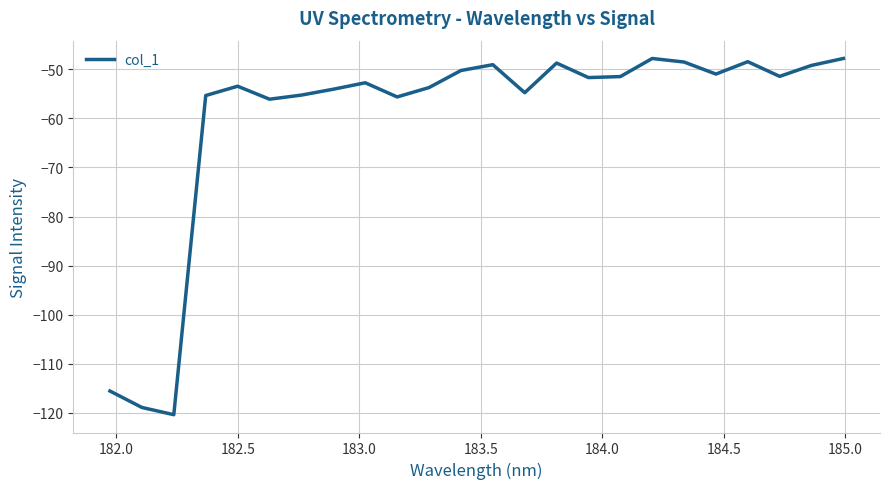

What is the greatest value displayed?

-47.8